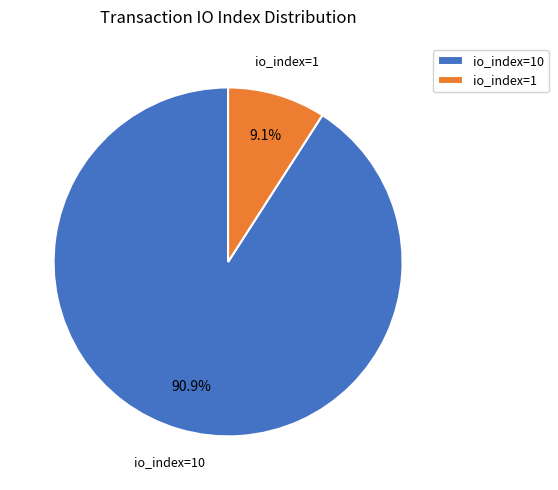

What is the majority slice?

io_index=10